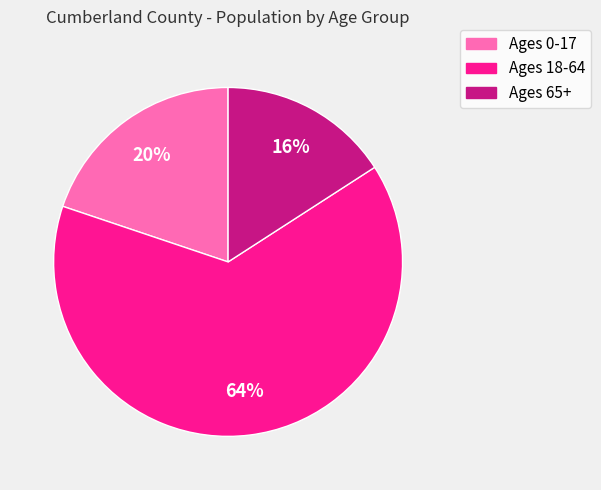

Is it true that Ages 18-64 is 64% of the pie?

True